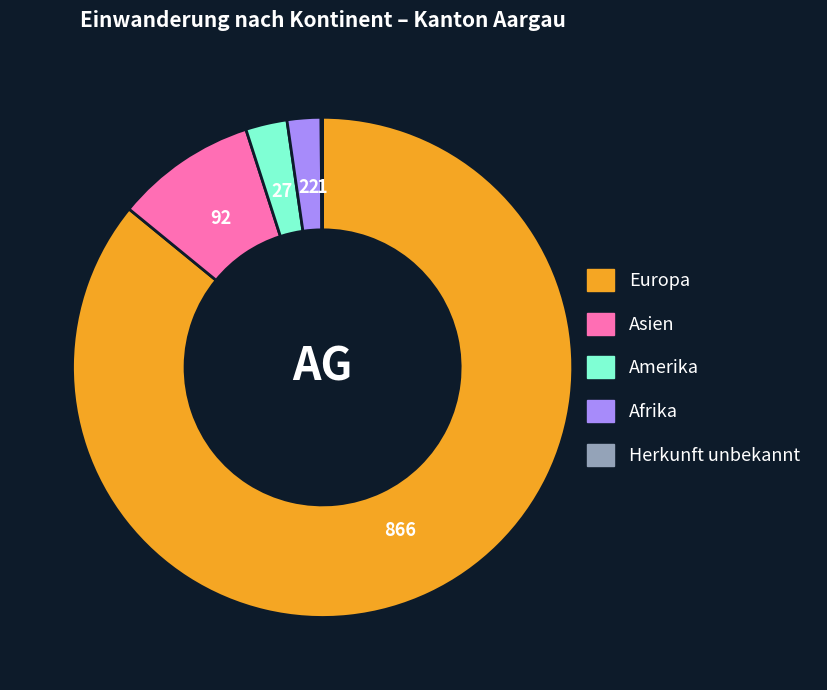

Is there a majority slice in this chart?

Yes